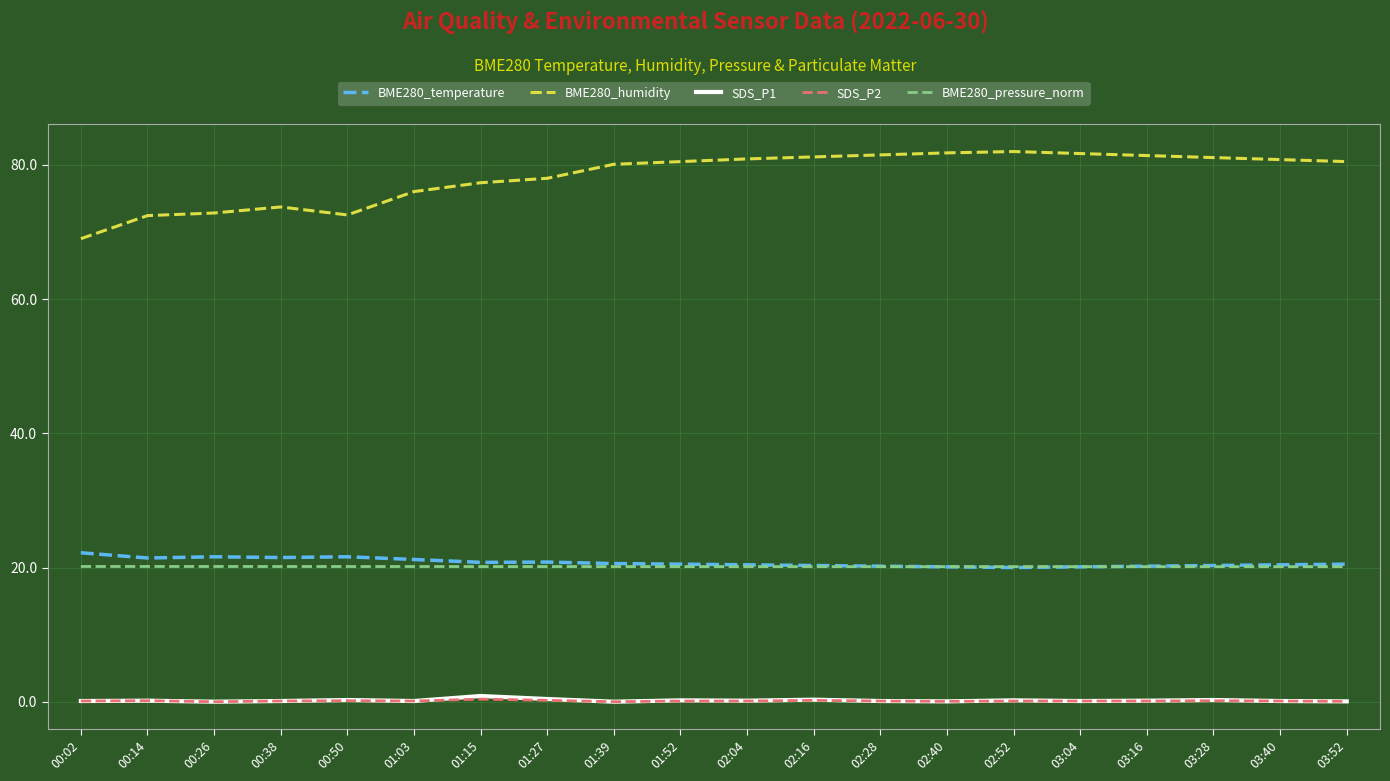

Which series has the largest total across all categories?

BME280_humidity